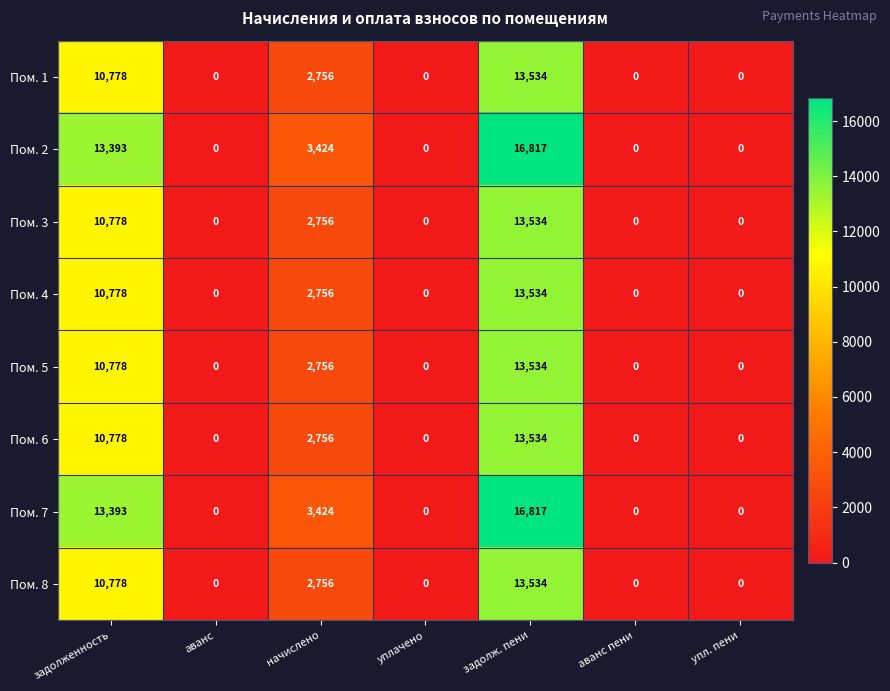

How many series are shown in this chart?

8